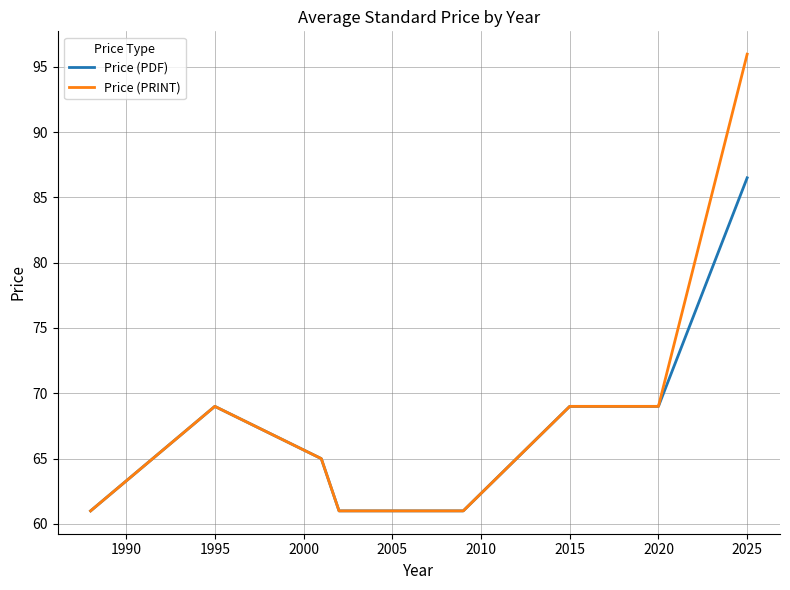

Which series has the widest spread of values?

Price (PRINT)